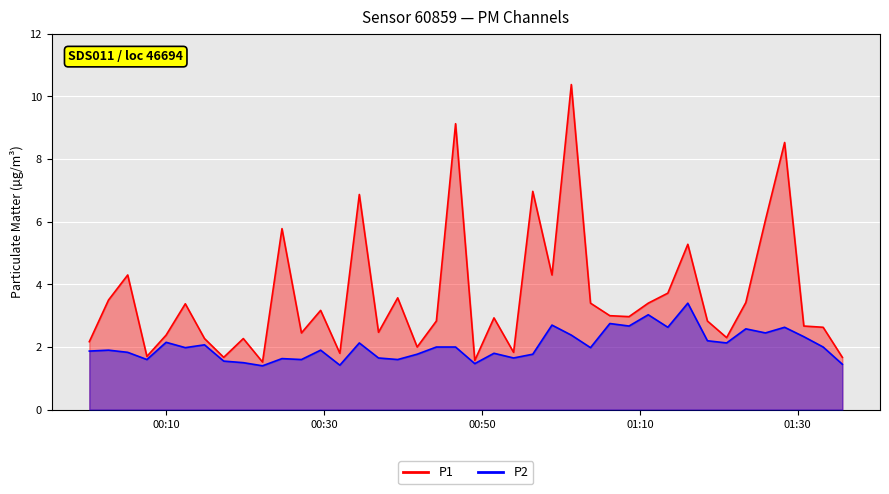

How many lines are shown in the chart?

2